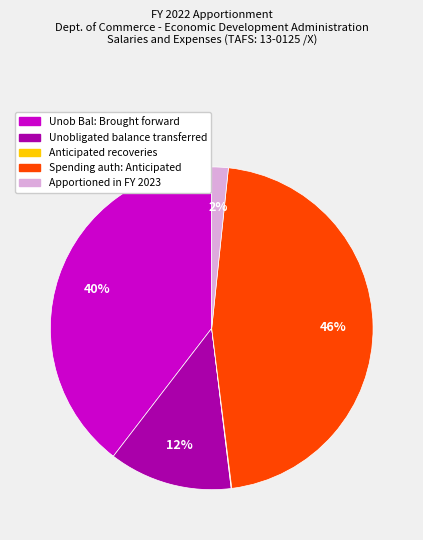

Is there any slice that represents more than half of the pie?

No